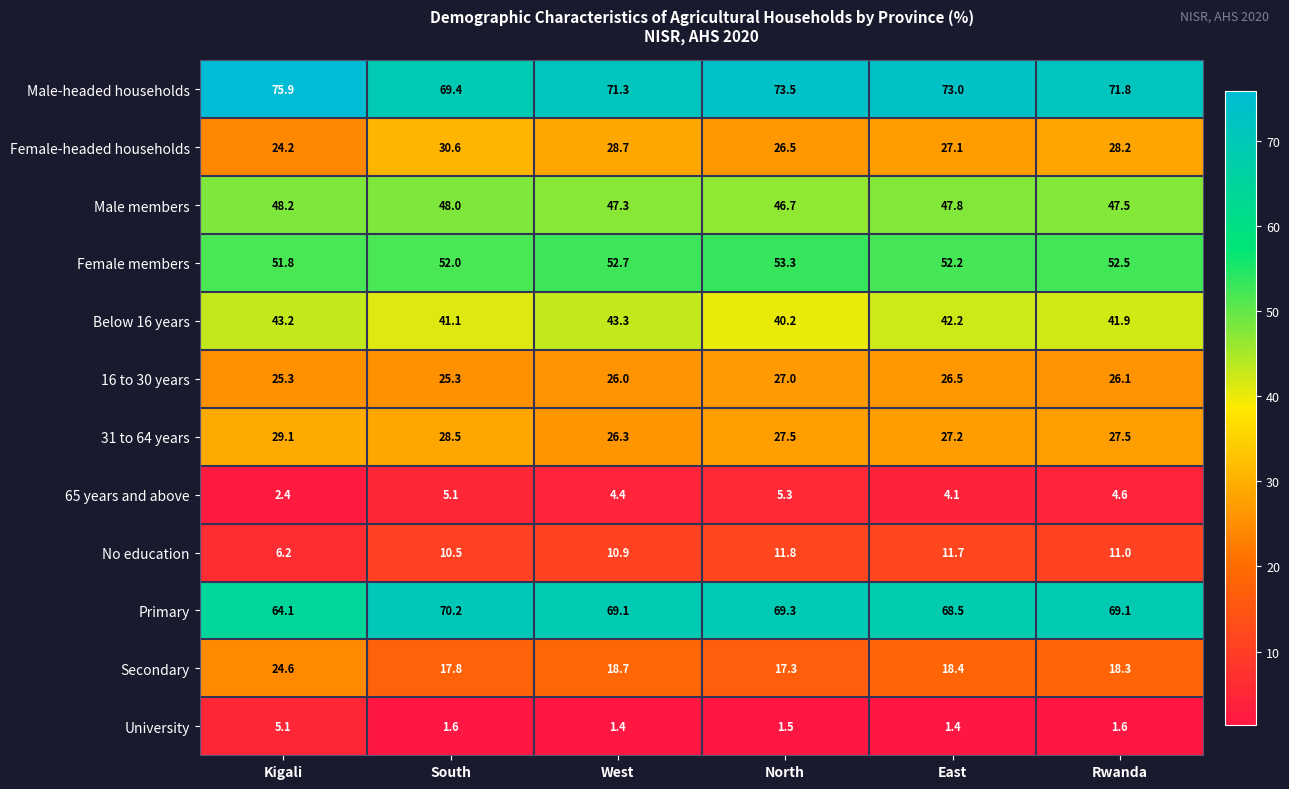

What is the minimum value shown in the chart?

1.4